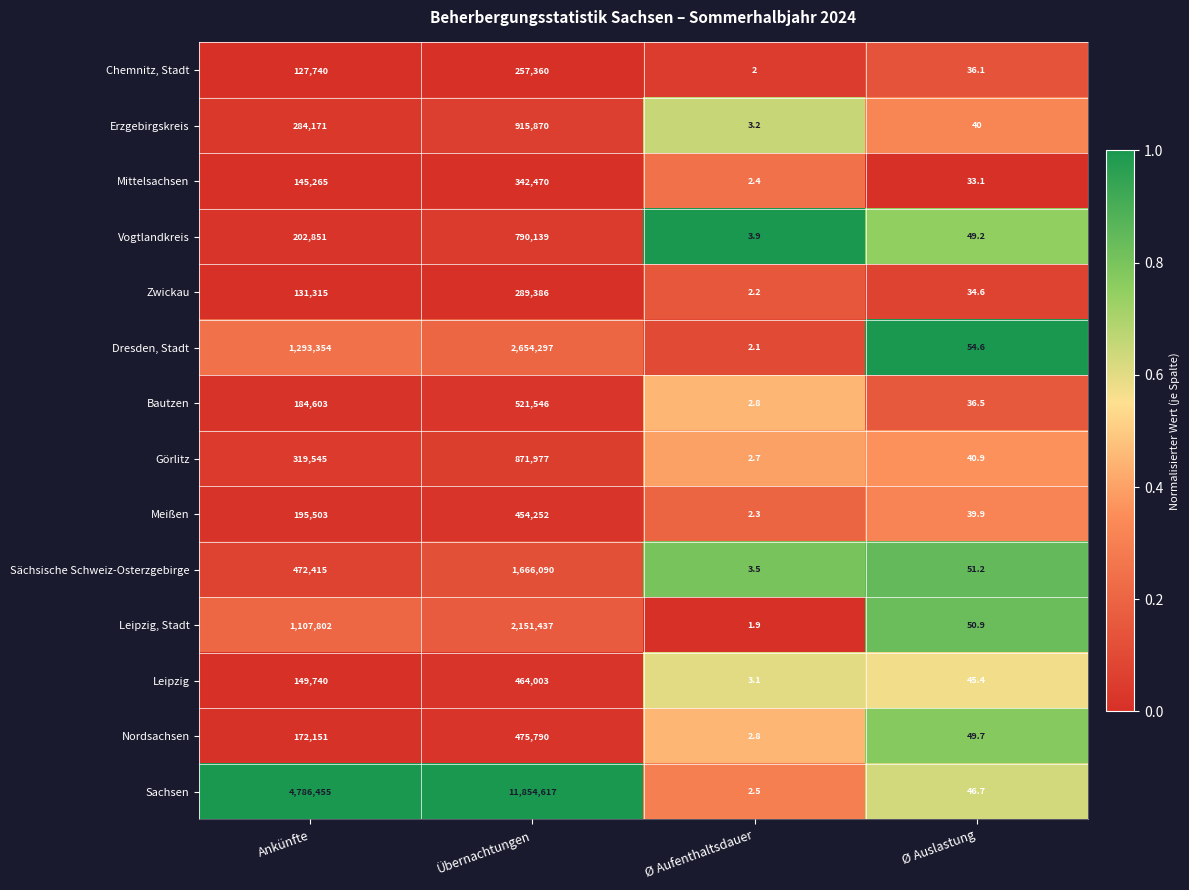

The value of Sachsen at Ø Auslastung is 22.0. True or false?

False